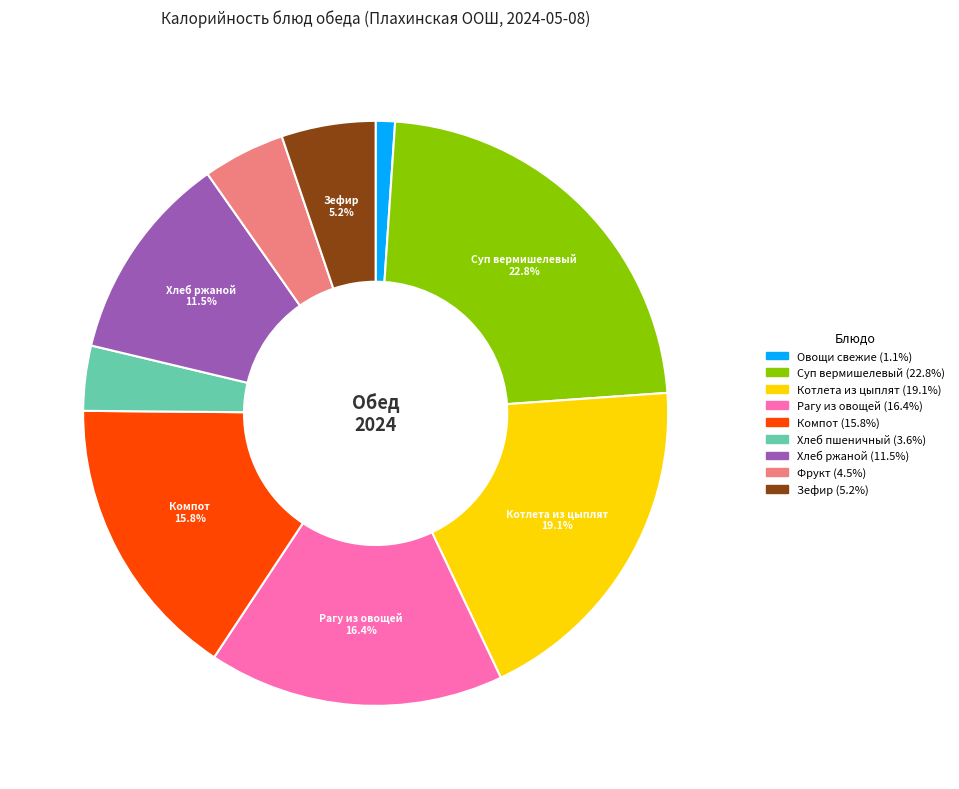

How many segments does this pie chart have?

9